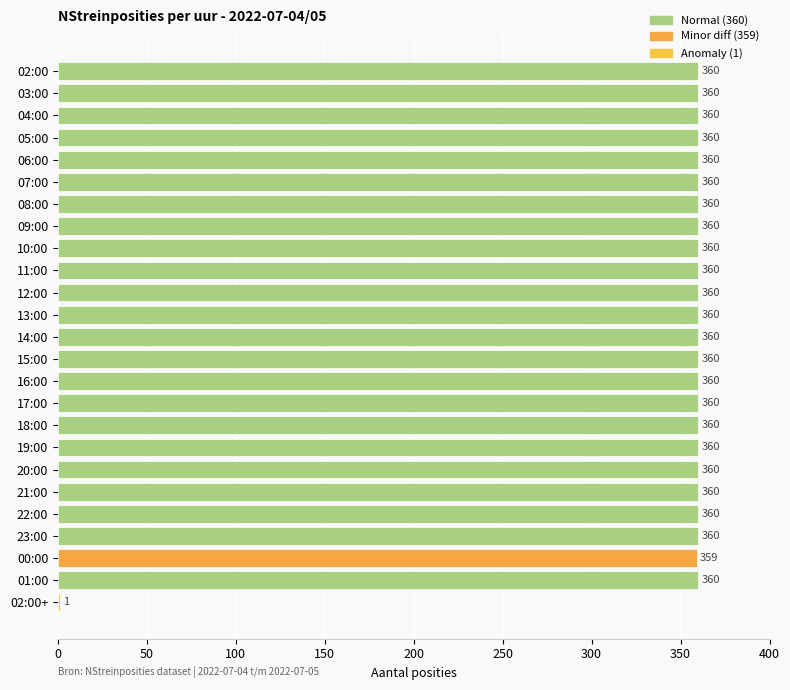

True or false: the data shows 574 at 10:00.

False